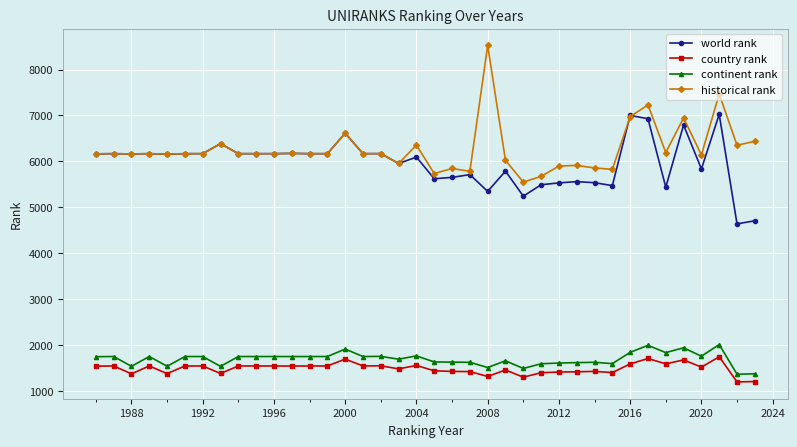

What is the value of the world rank point at the 34th from the left?

6792.0